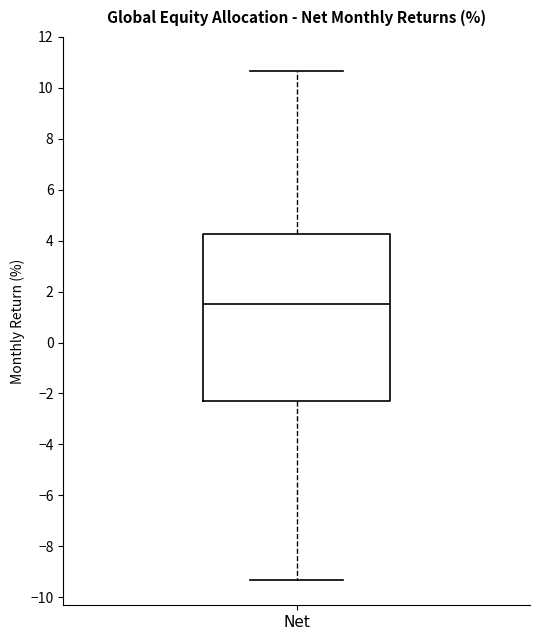

Transcribe this box plot: give where the median line is, the range the box spans, and where the two whiskers end, as read against the y-axis. The values are not printed on the chart, so give them approximately, as read against the axis.

median 1.6, box -2.2 to 4.2, whiskers -9.4 to 10.6